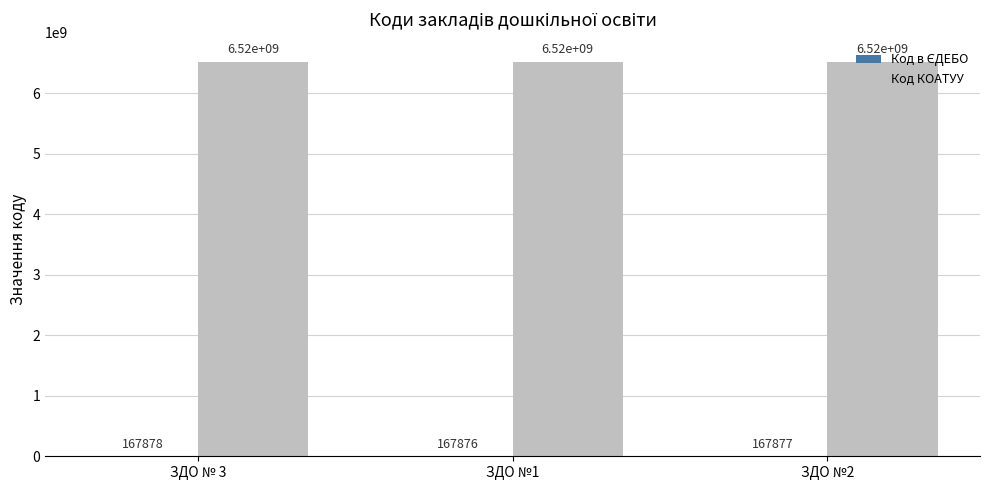

What is the maximum value shown in the chart?

6520955100